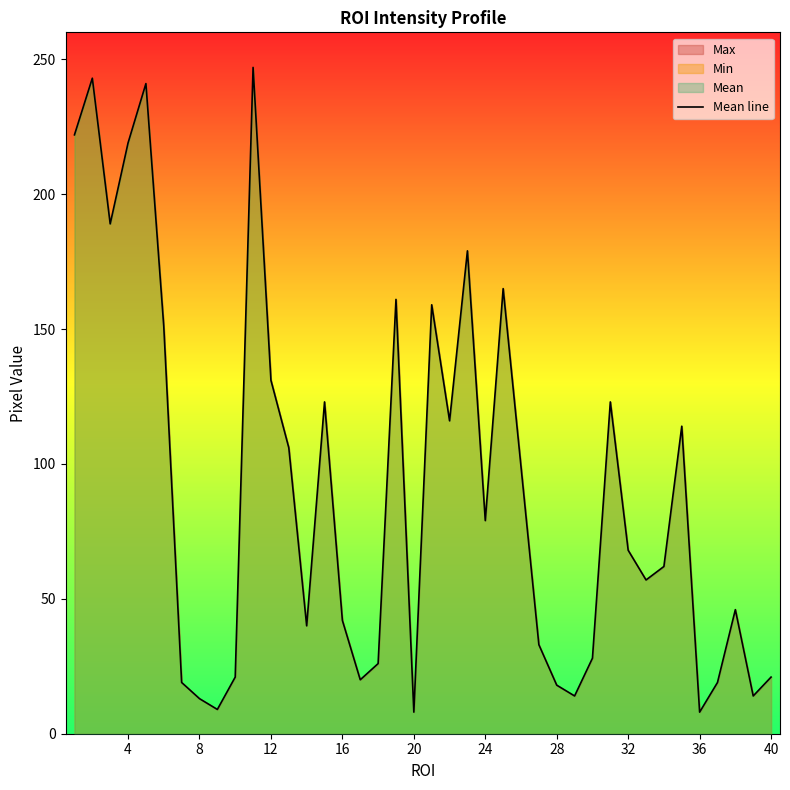

What is the difference between the maximum and minimum values?

239